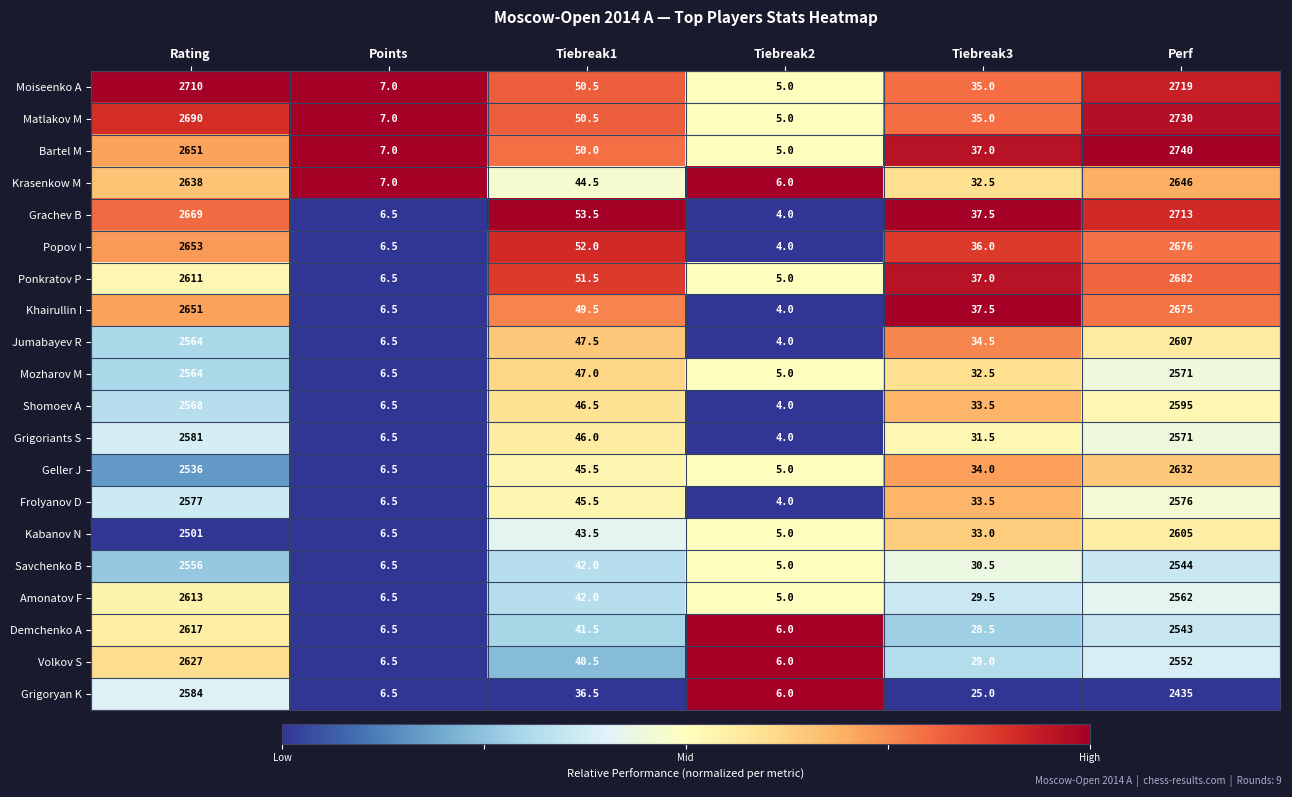

What is the difference between the highest and lowest values at Tiebreak2?

2.0